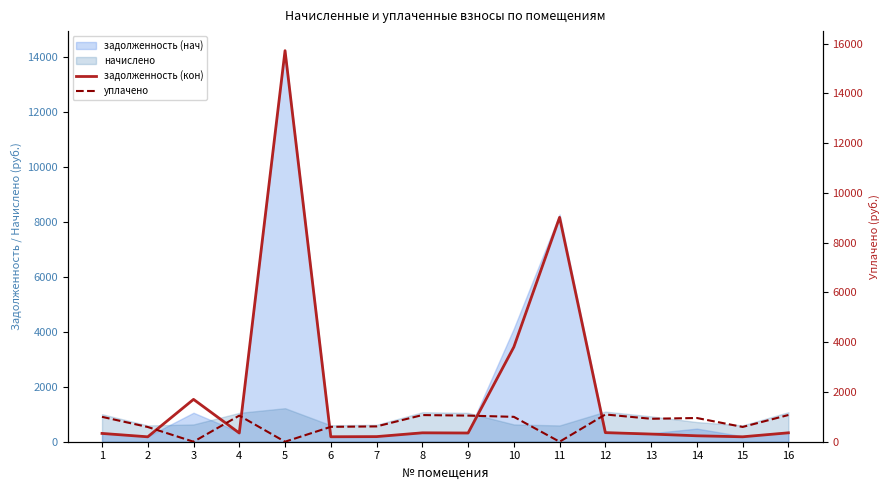

What is the spread (max minus min) of values at 7?

410.4